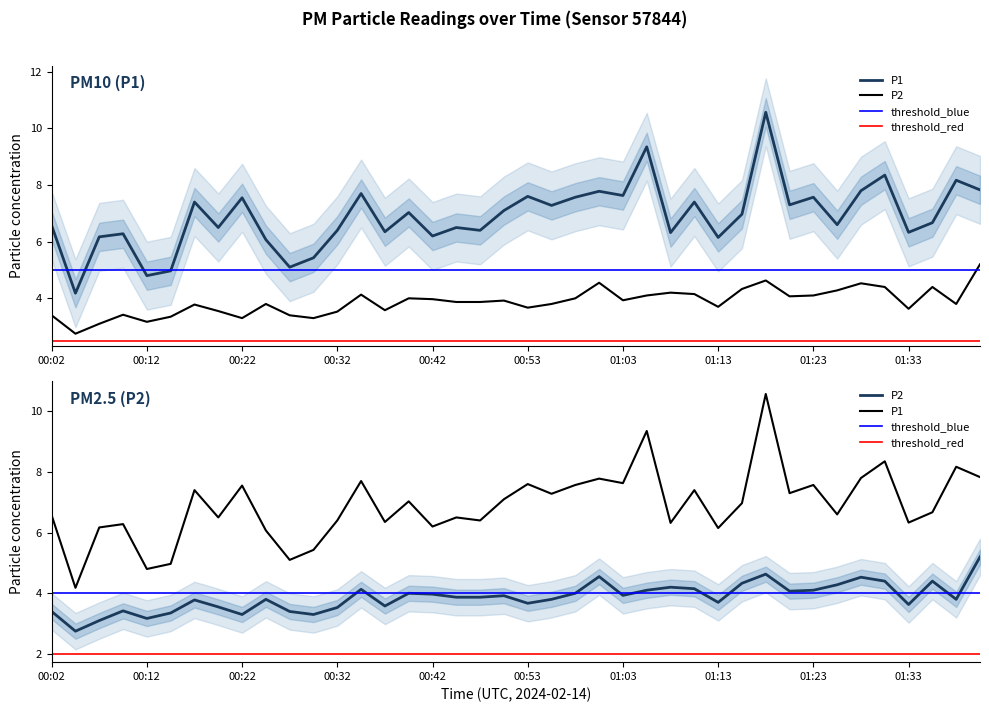

How many data points does each series have?

40